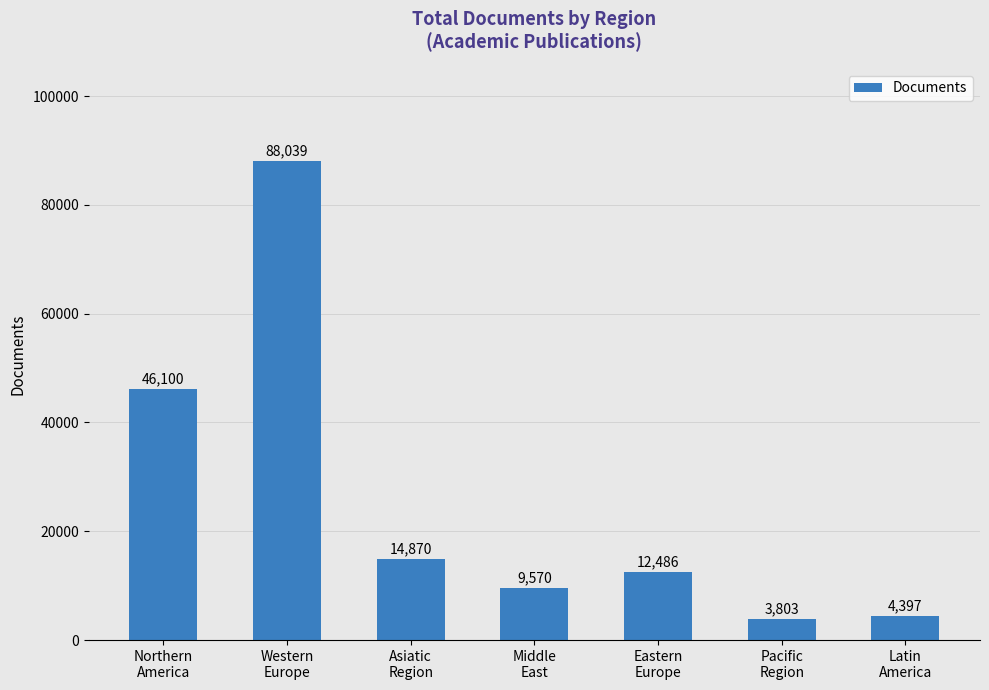

What is the sum of all values?

179265